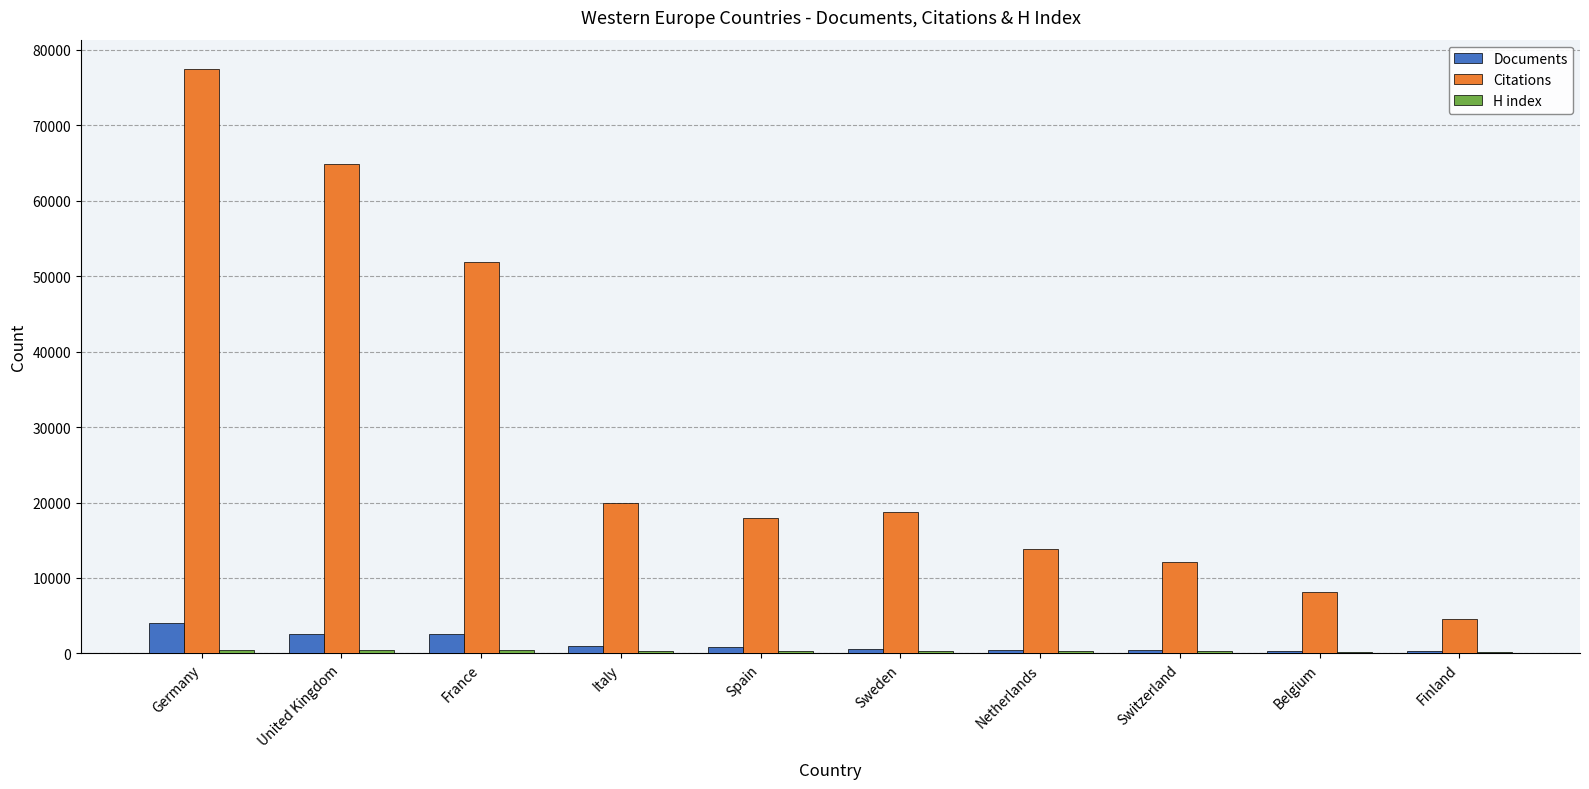

At which label is Citations closest to 41002?

France